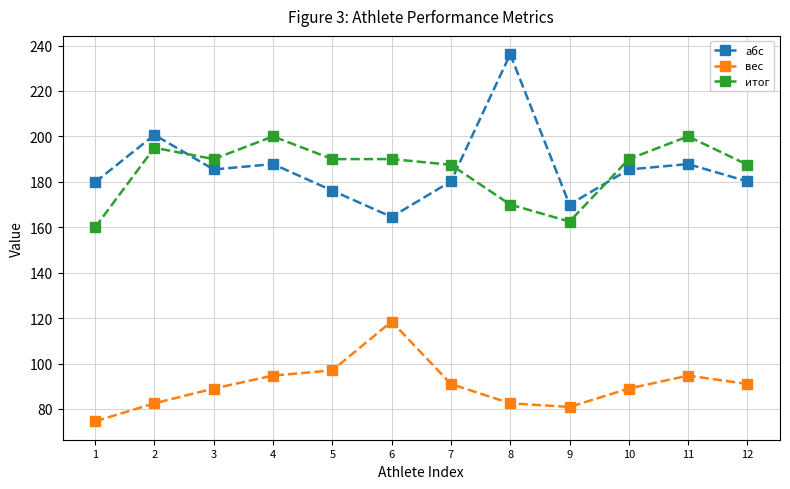

Which series has the widest spread of values?

абс